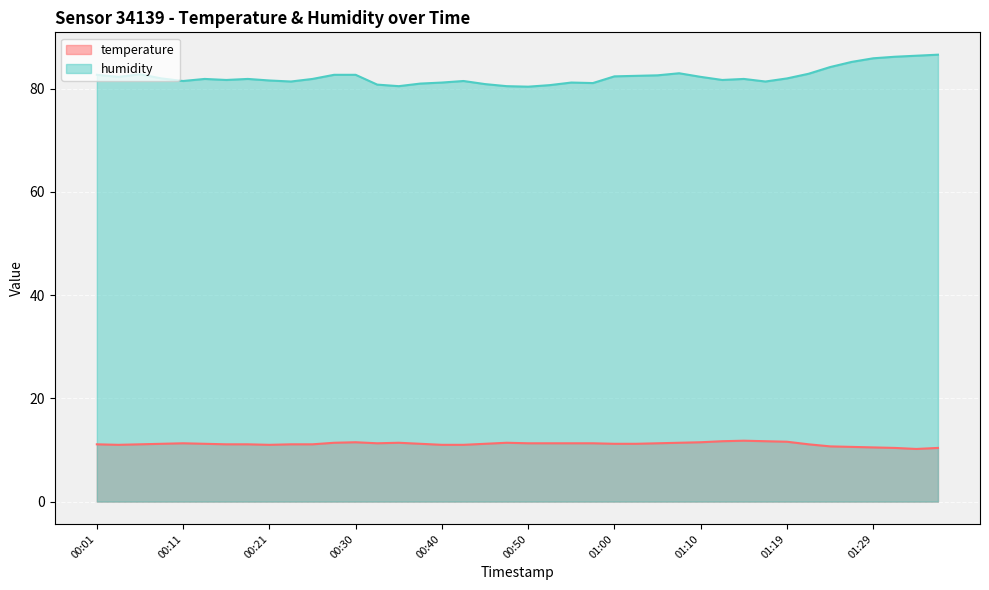

What is the sum of the temperature values at 00:30 and 00:16?

22.6